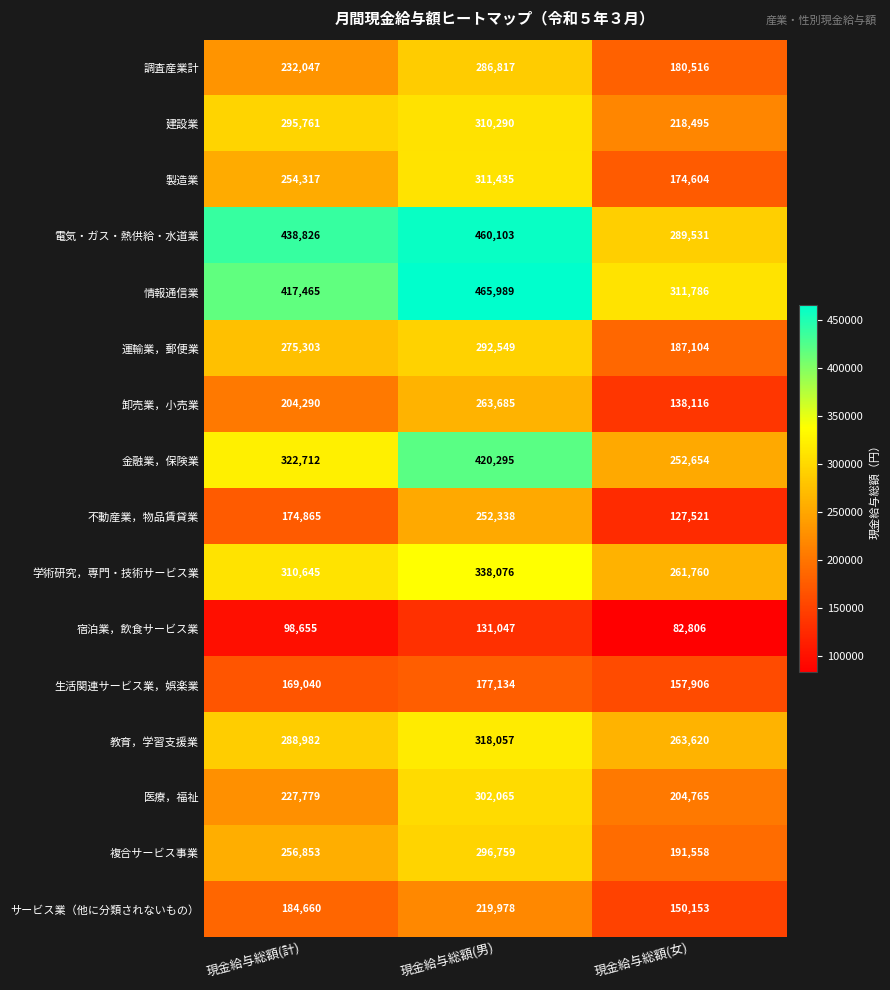

Where is 調査産業計 nearest to the value 233666?

現金給与総額(計)